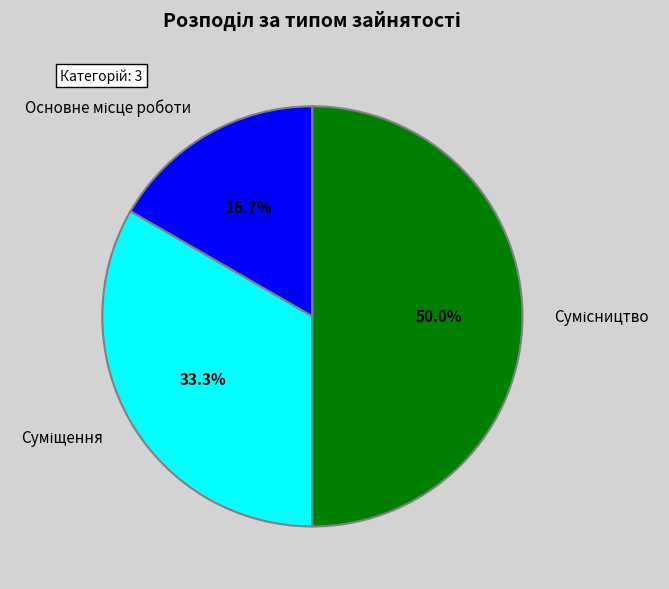

How many segments does this pie chart have?

3